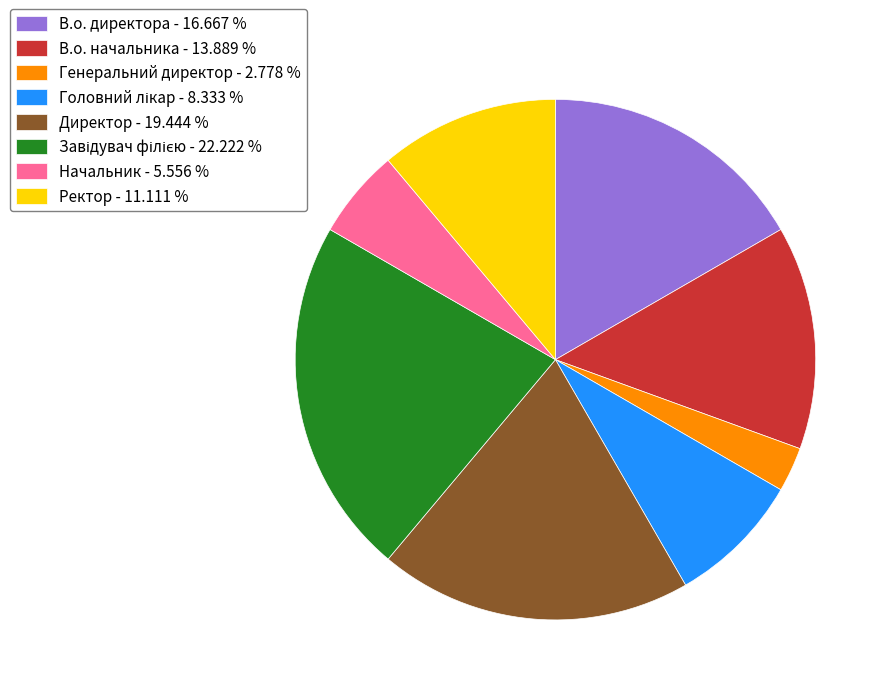

Is the sum of Ректор - 11.111 % and Директор - 19.444 % greater than half?

No